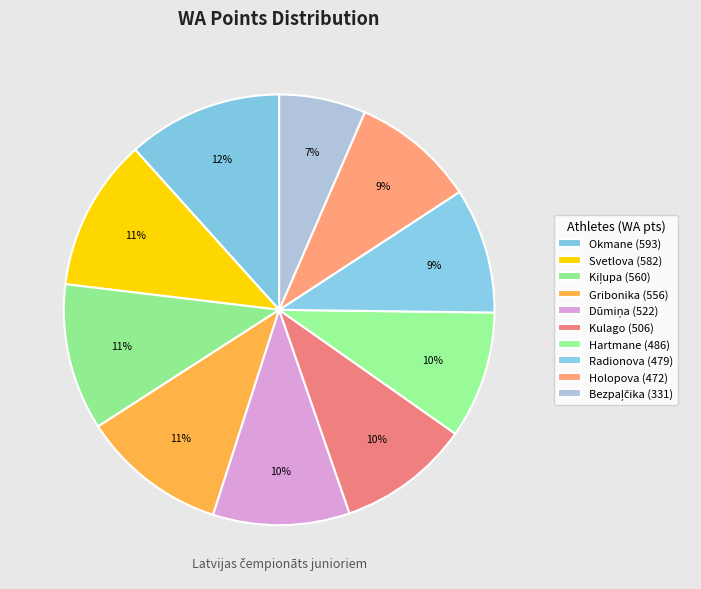

How many segments does this pie chart have?

10